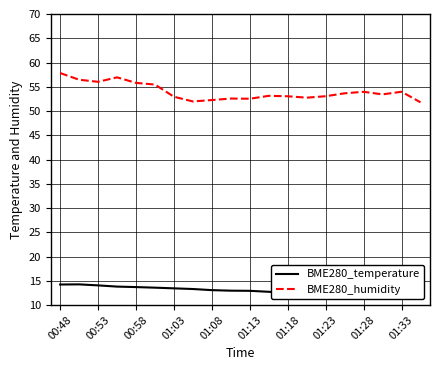

True or false: BME280_humidity has a value of 52.9 at 01:03.

True